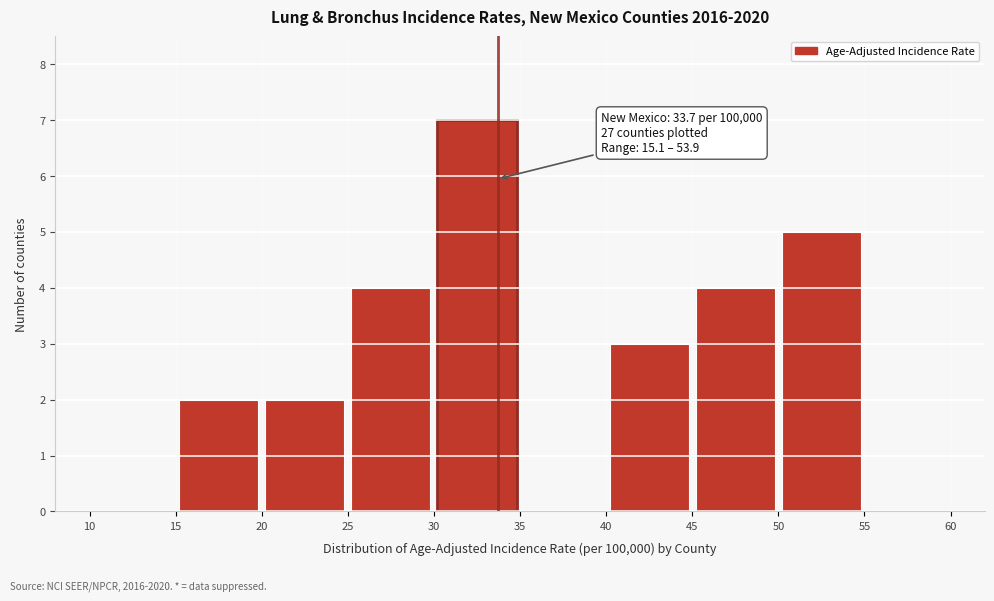

Which range on the x-axis has the tallest bar?

30 to 35